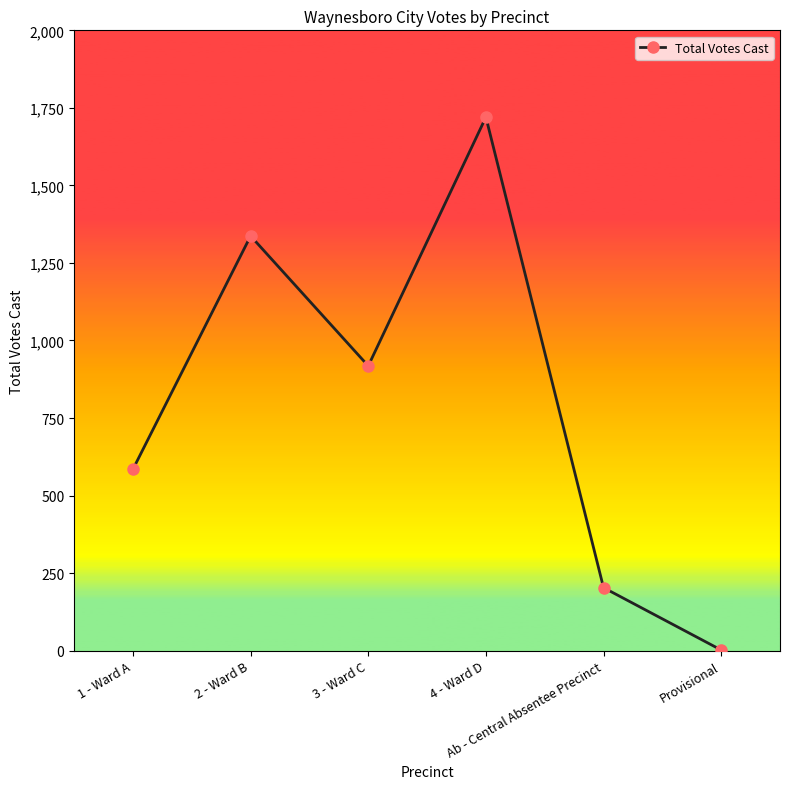

What position from the right is 1 - Ward A?

6